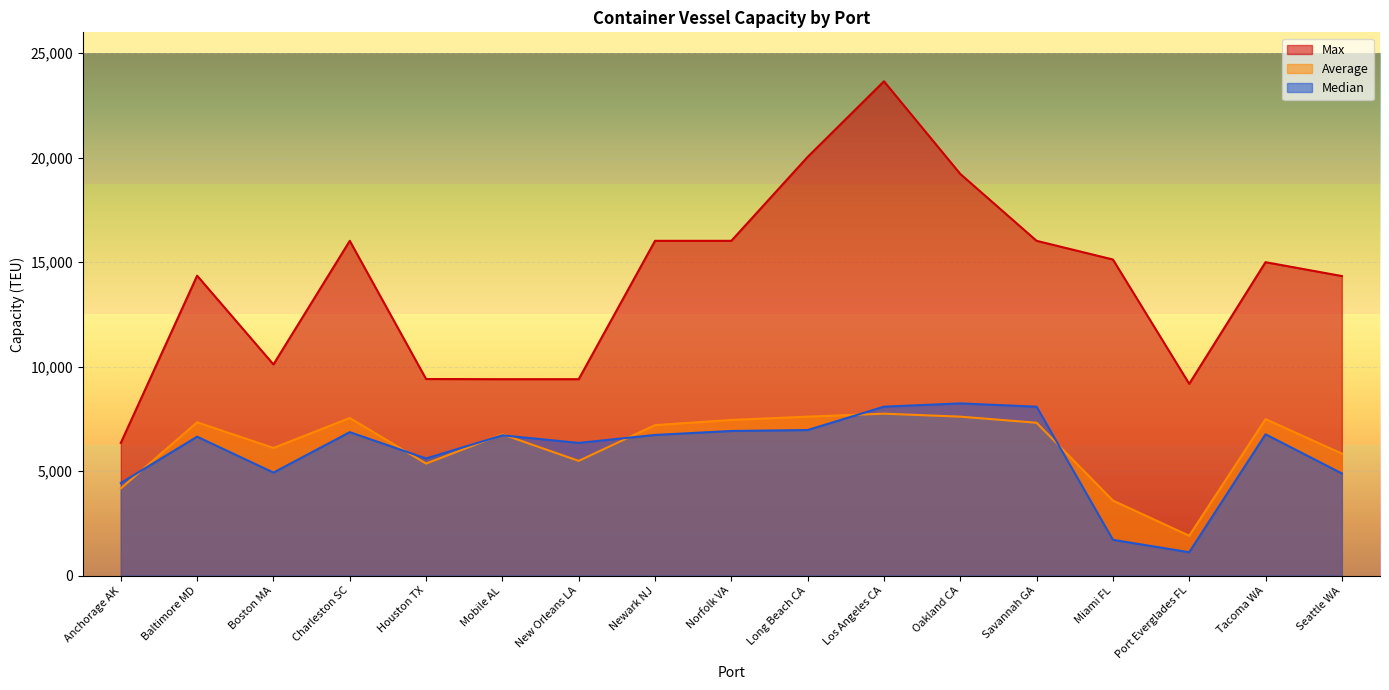

Which series has the largest total across all categories?

Max